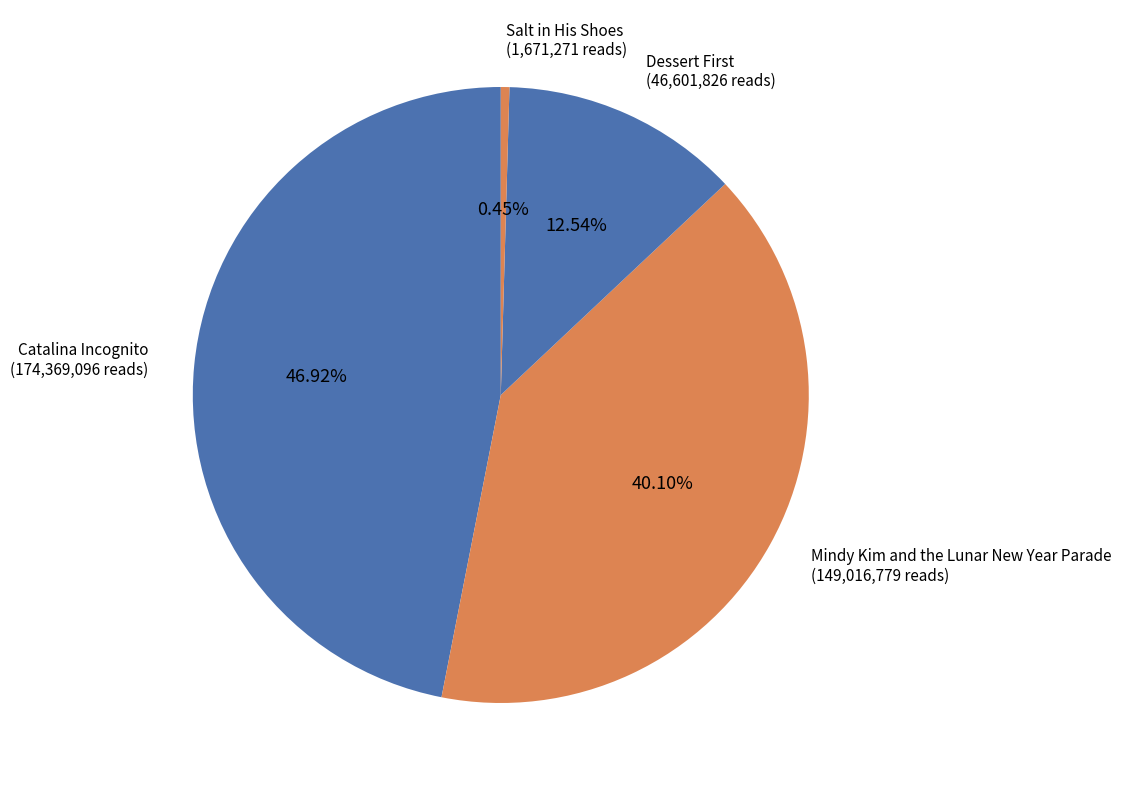

What is the smallest slice in the pie chart?

Salt in His Shoes